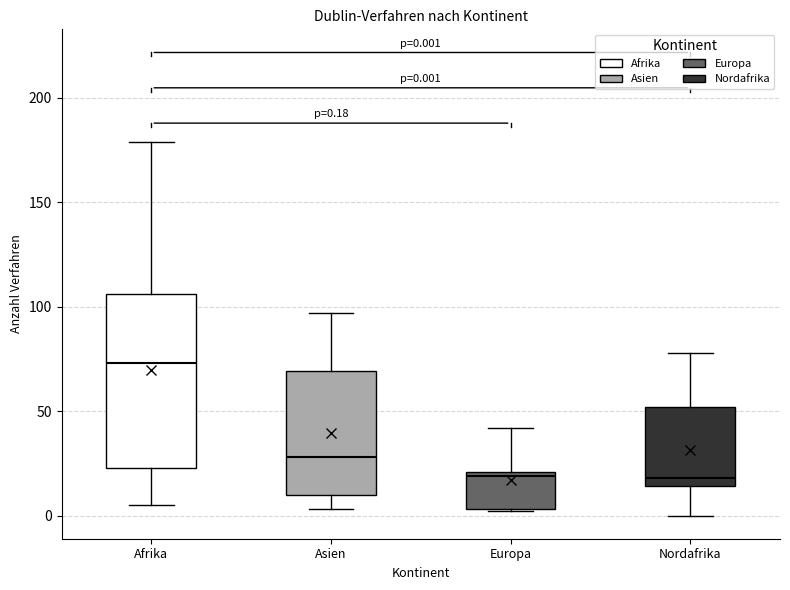

Comparing the boxes themselves (not the whiskers), which one is the tallest?

Afrika